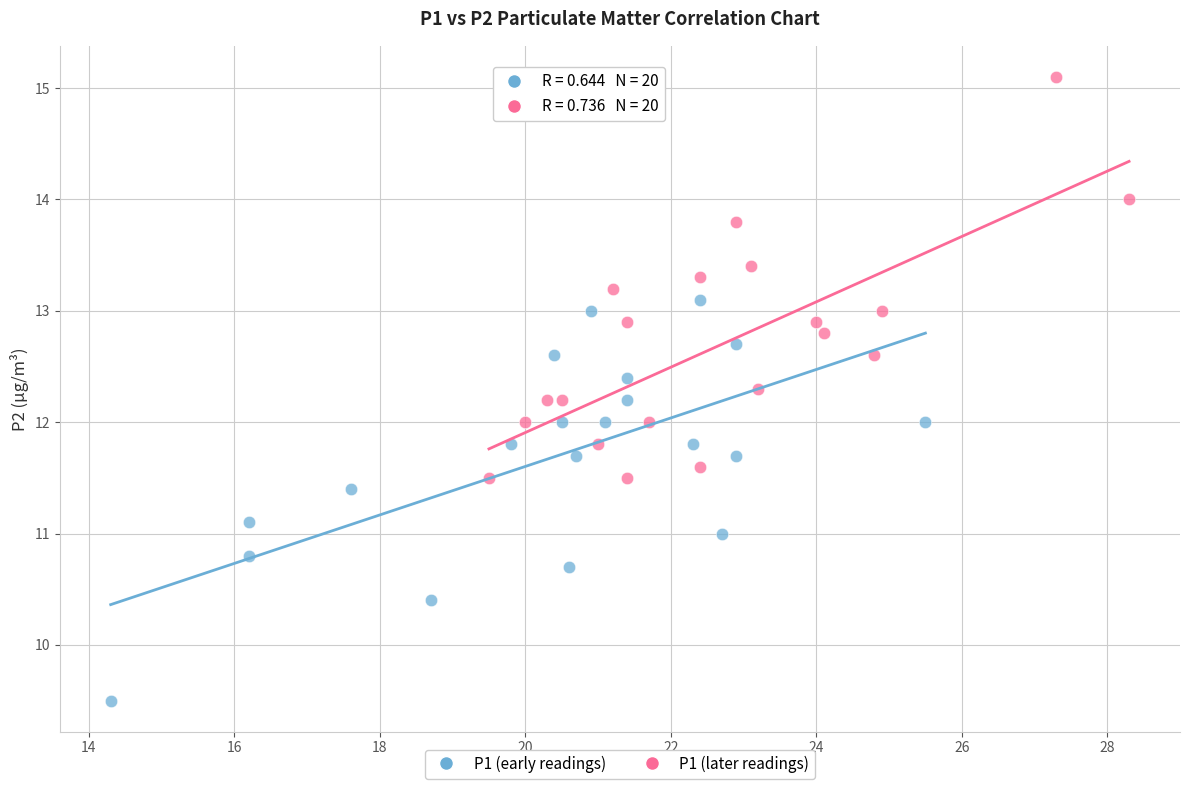

Which series reaches the maximum Y coordinate?

P1 (later readings)